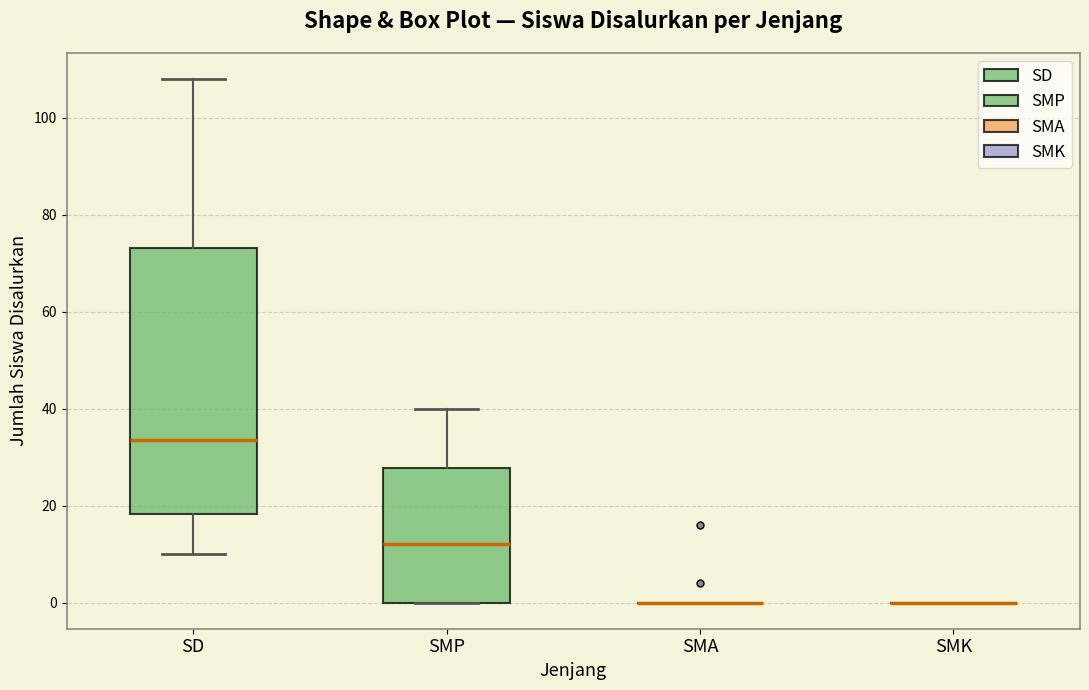

Comparing the boxes themselves (not the whiskers), which one is the tallest?

SD